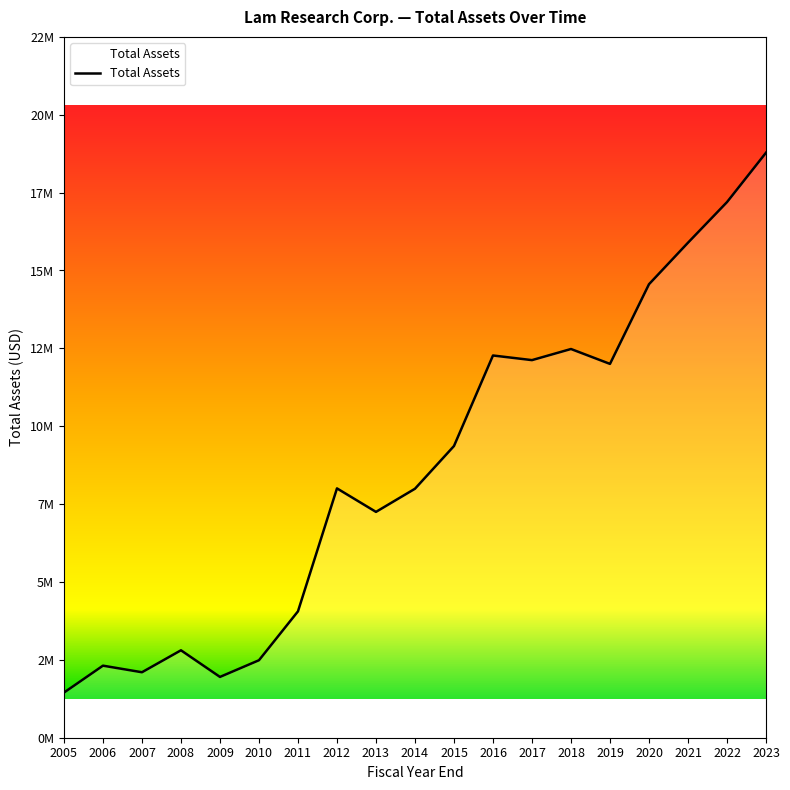

Is this an area chart (filled region under the line)?

Yes